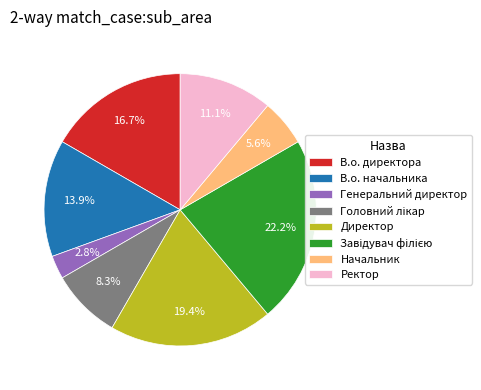

Between Генеральний директор and Ректор, which is larger?

Ректор